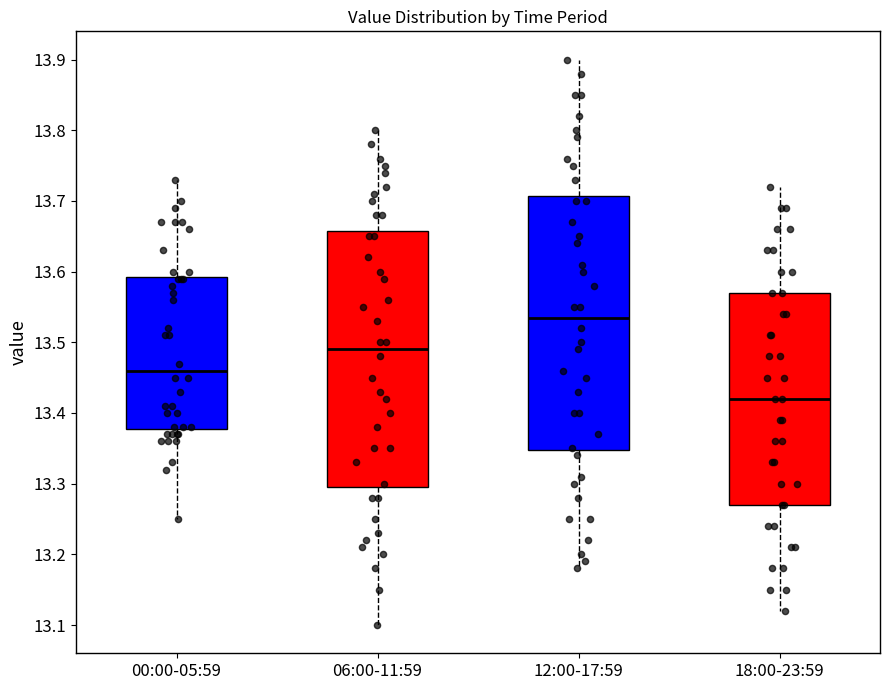

Which box has the lowest median line?

18:00-23:59